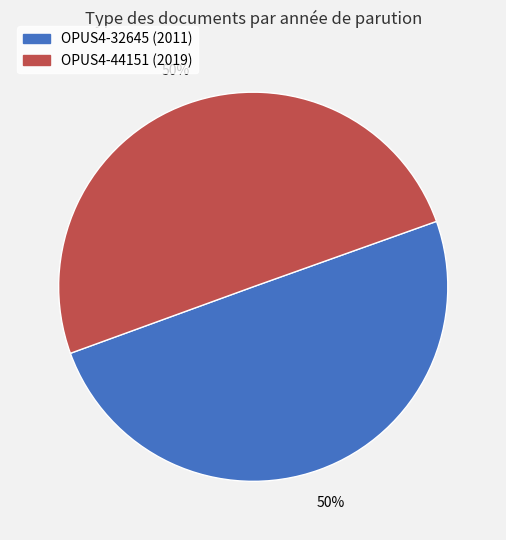

What percentage is the OPUS4-32645 slice, to the nearest percent?

50%